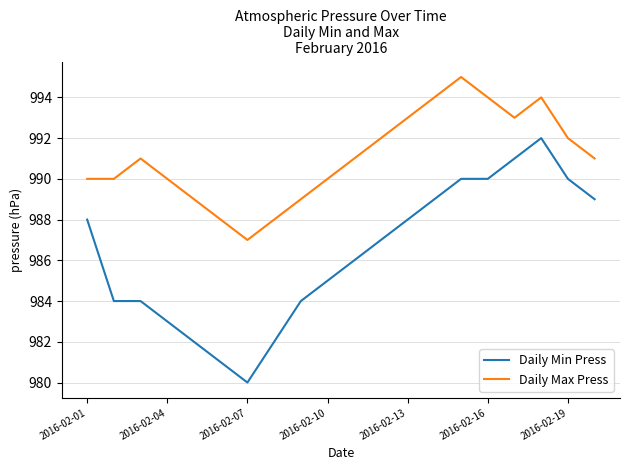

True or false: Daily Min Press and Daily Max Press cross at least once.

False